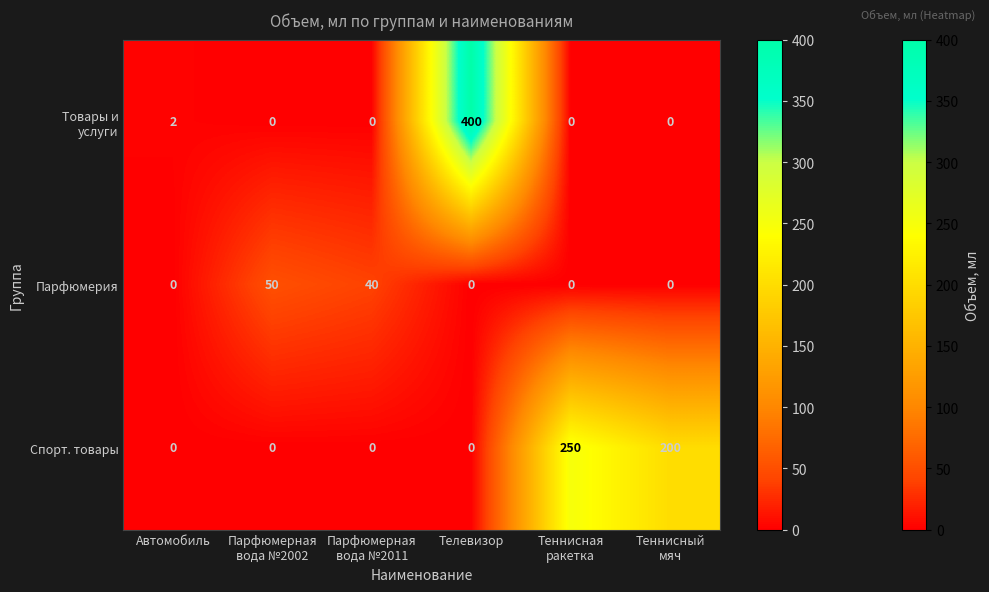

What is the difference between the highest and lowest values at Теннисный
мяч?

200